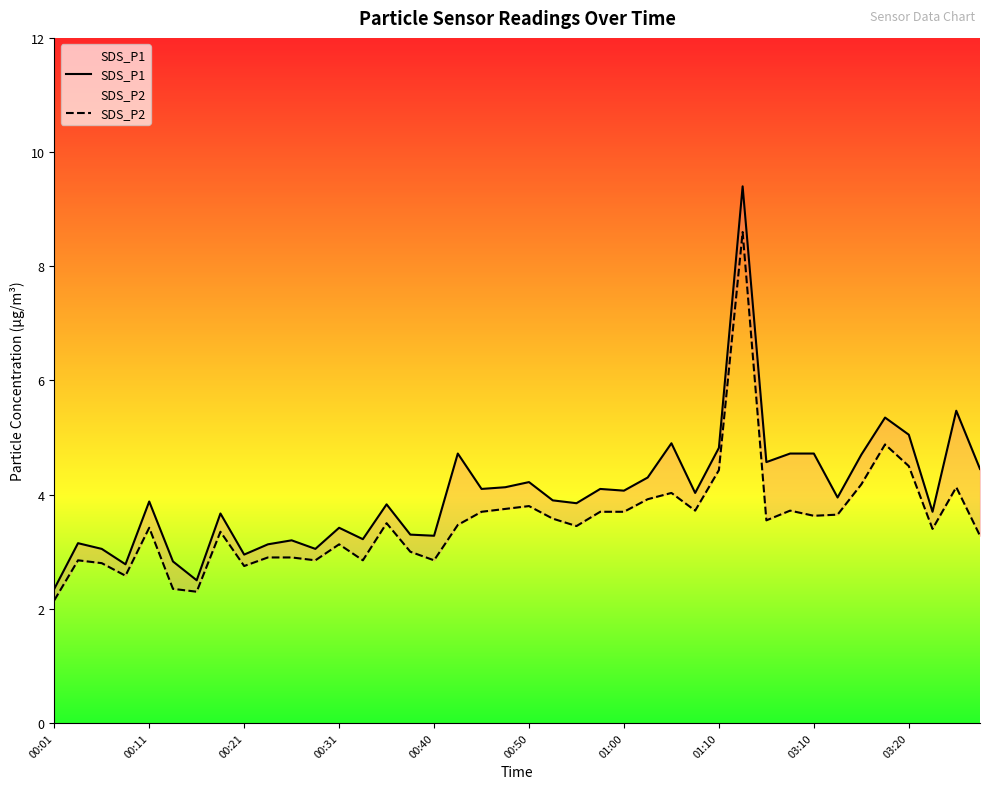

What is the average value of the SDS_P2 series?

3.5